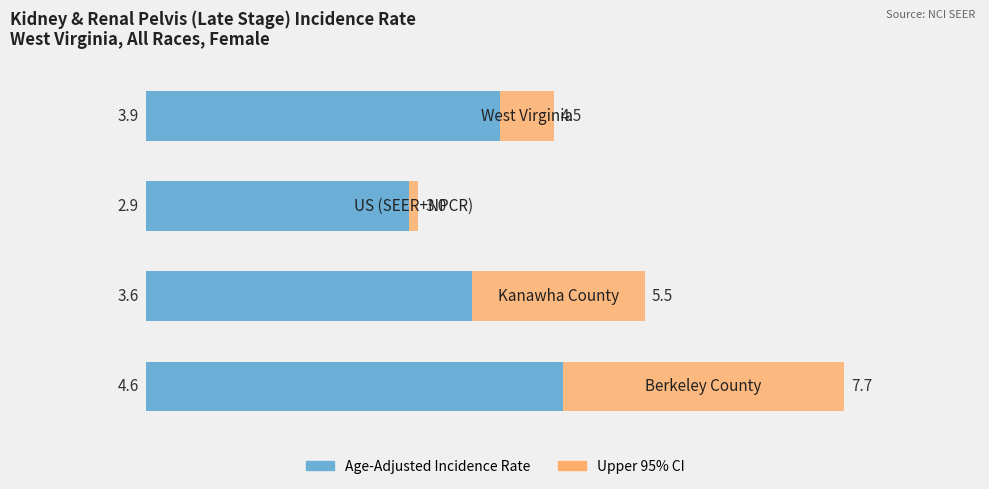

At 1, list the series in order from largest to smallest.

Upper 95% CI, Age-Adjusted Incidence Rate